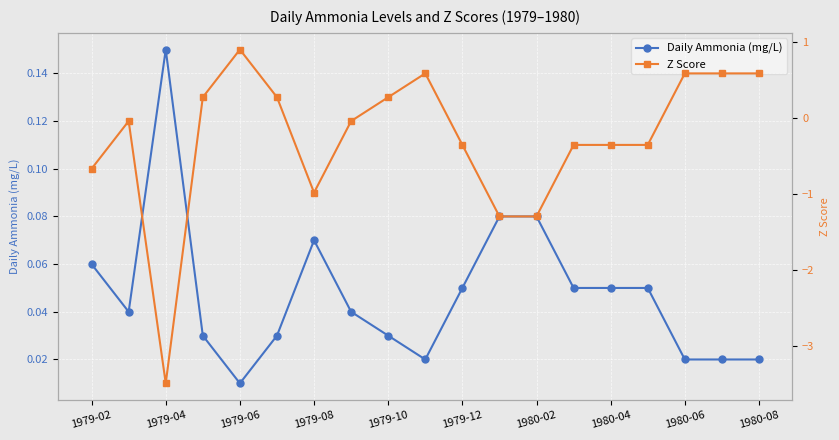

At which label does Daily Ammonia (mg/L) reach its minimum?

1979-06